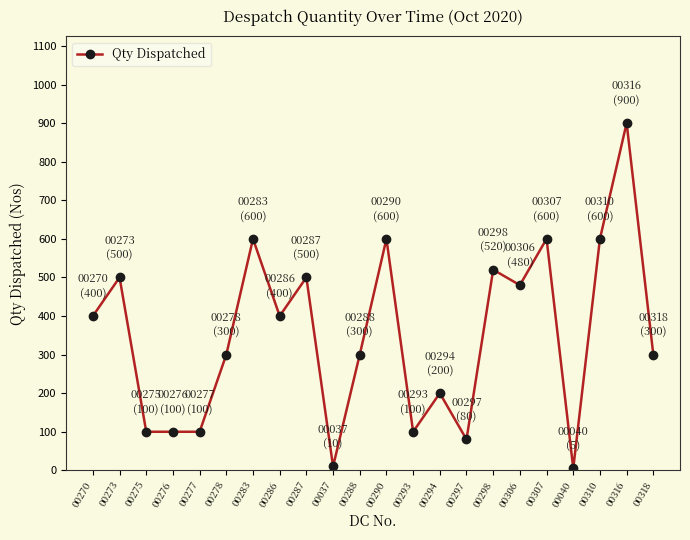

The value at 00290 is 600. True or false?

True